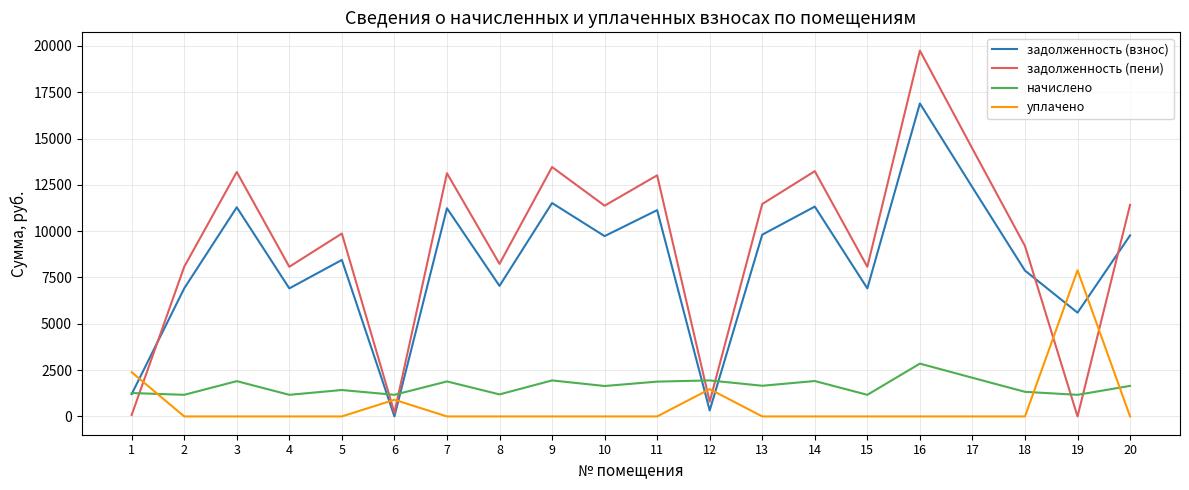

Where does the задолженность (взнос) series first go above 9734?

3